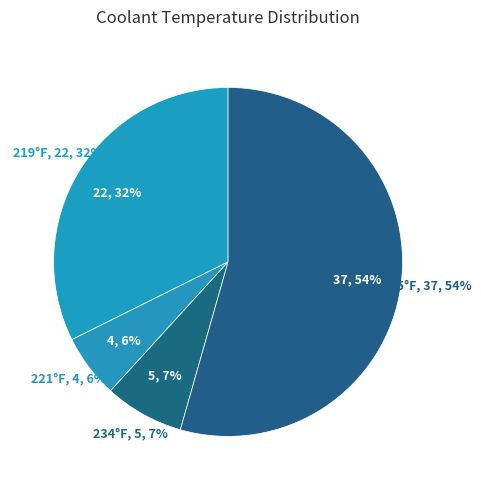

How many segments does this pie chart have?

4